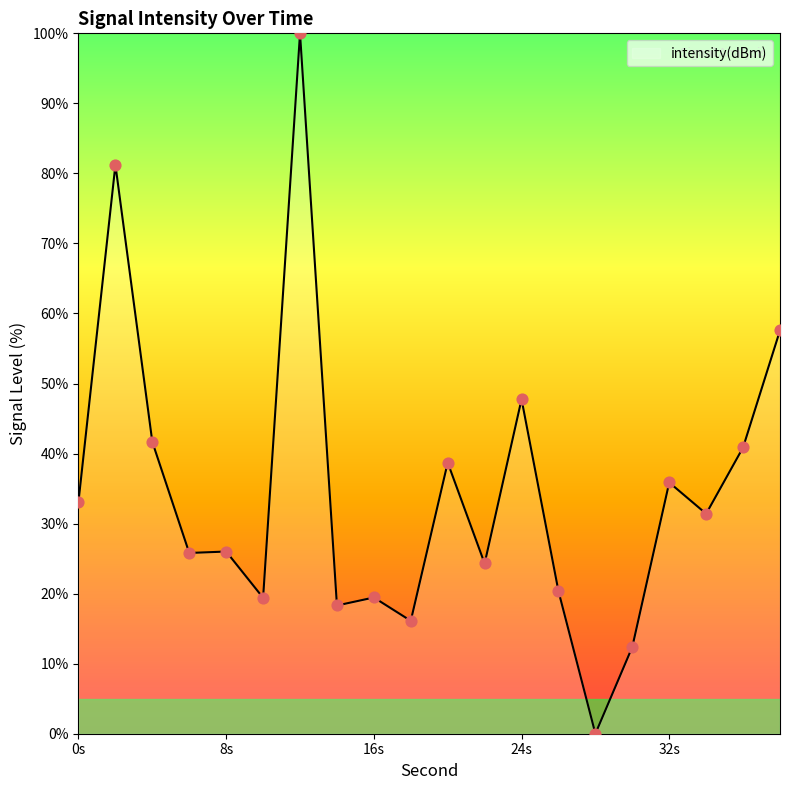

What is the greatest value displayed?

100.0